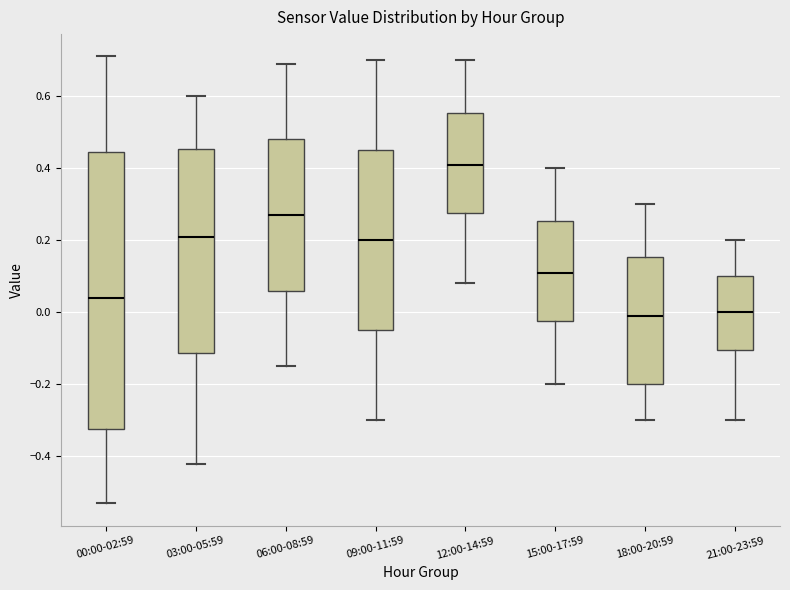

Which box is the tallest, from its lower edge to its upper edge?

00:00-02:59